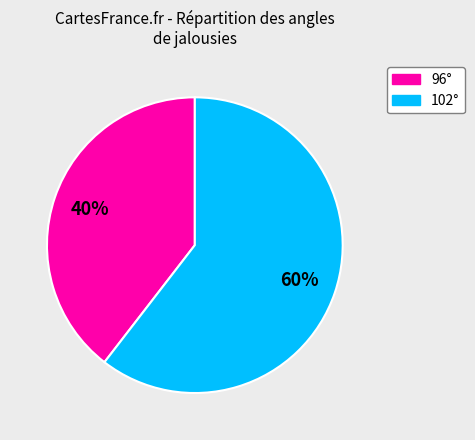

Is 102° the majority of the pie?

Yes